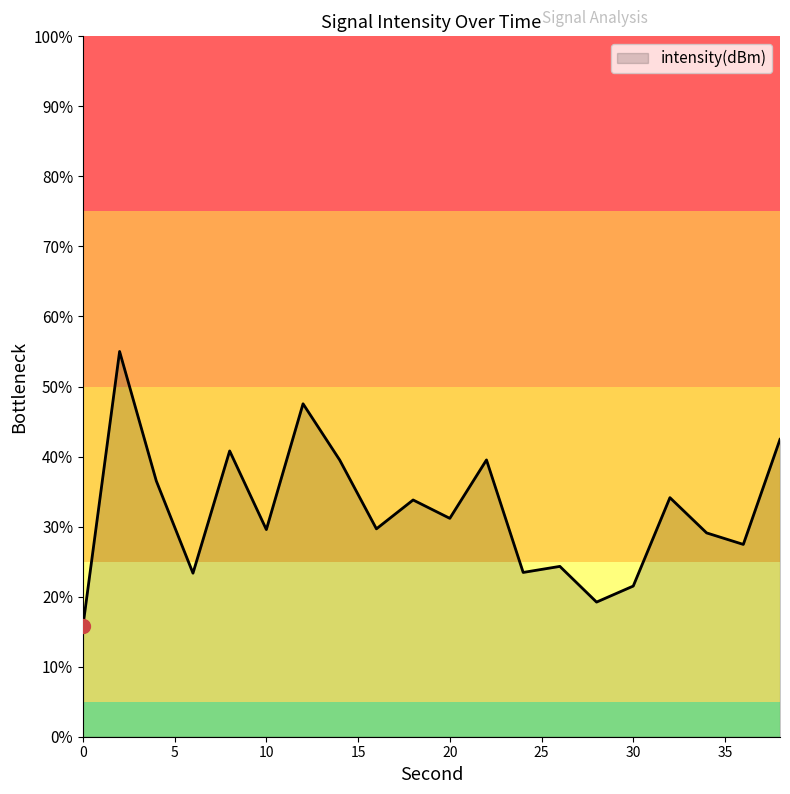

How many values are below 31?

10